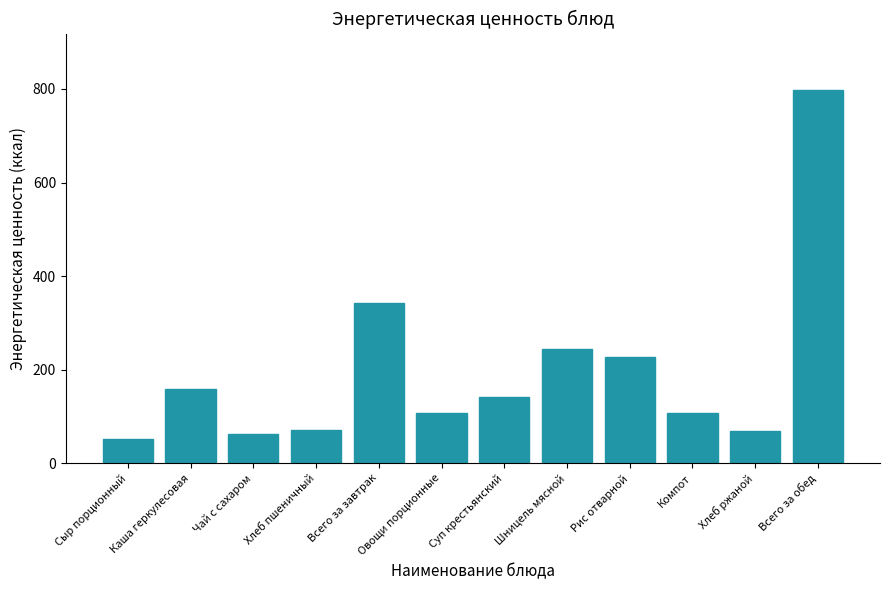

How many values exceed 141?

6